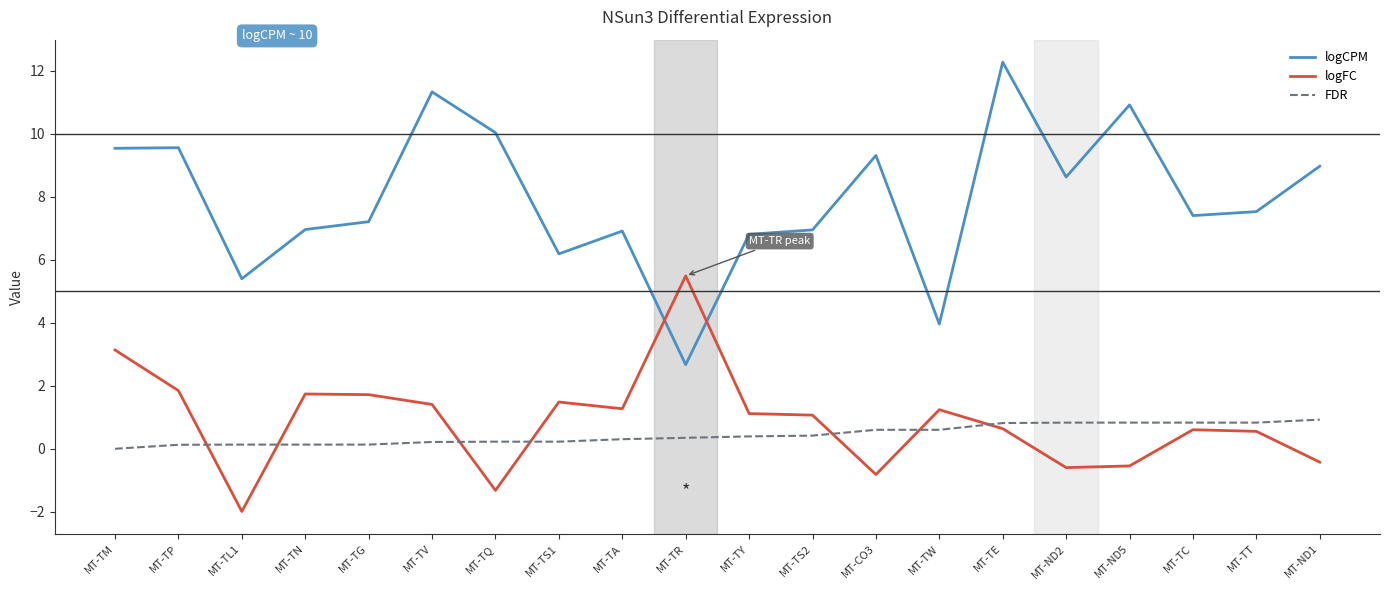

At how many categories does at least one series exceed 5?

19